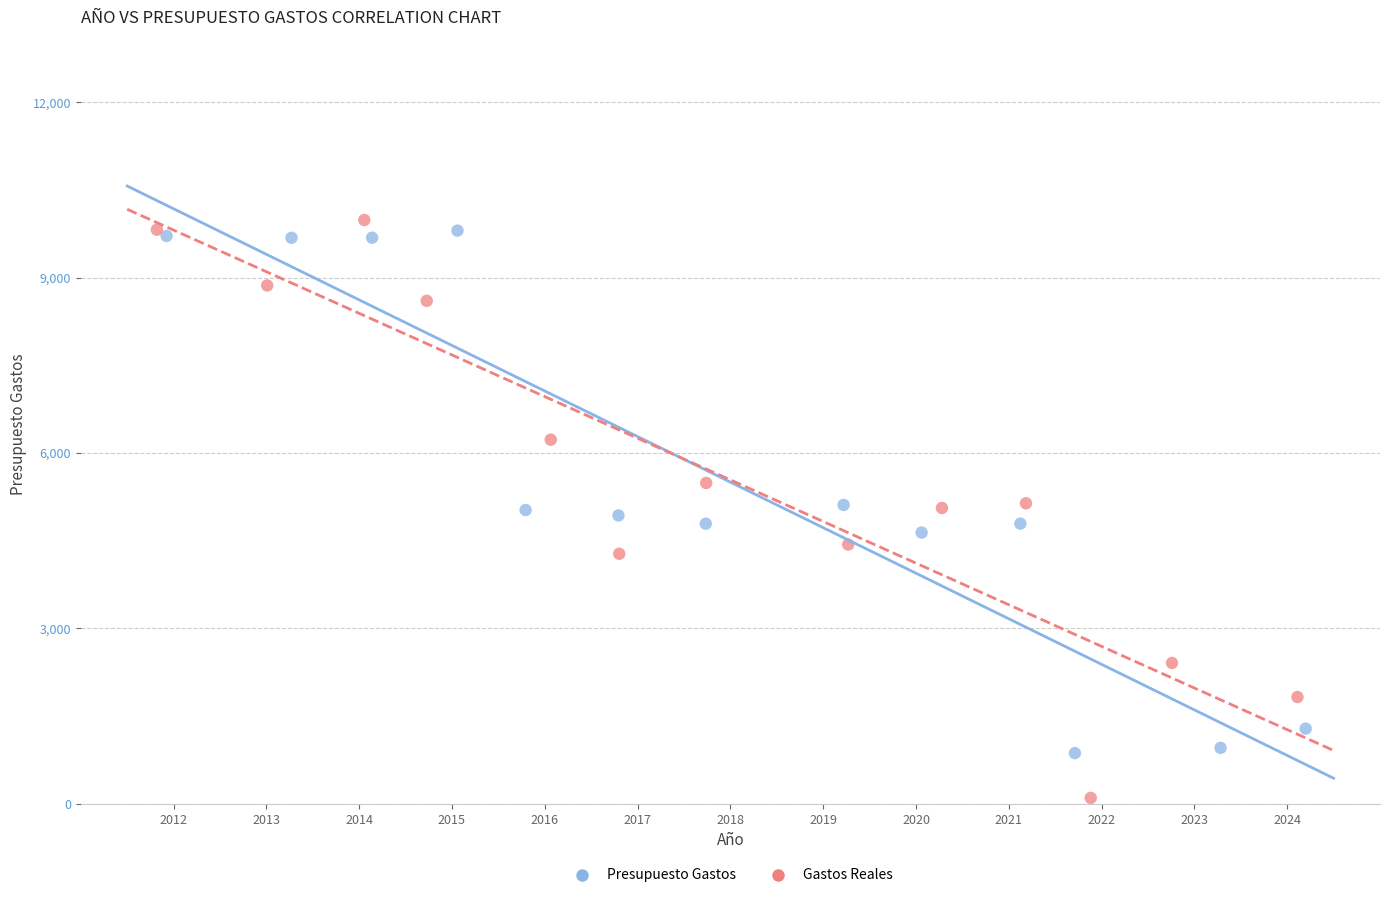

Which series contains the highest Y value?

Gastos Reales